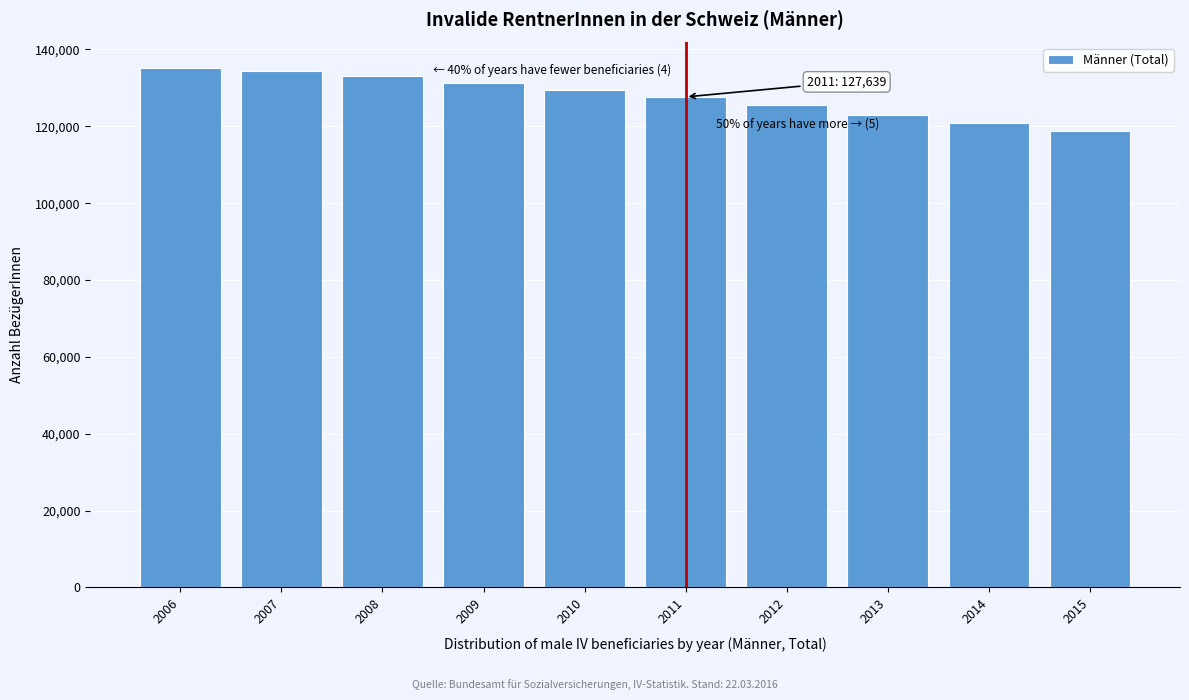

Reading left to right, extract all data points from this chart.

2006=135057	2007=134268	2008=133040	2009=131153	2010=129330	2011=127639	2012=125541	2013=122935	2014=120886	2015=118843